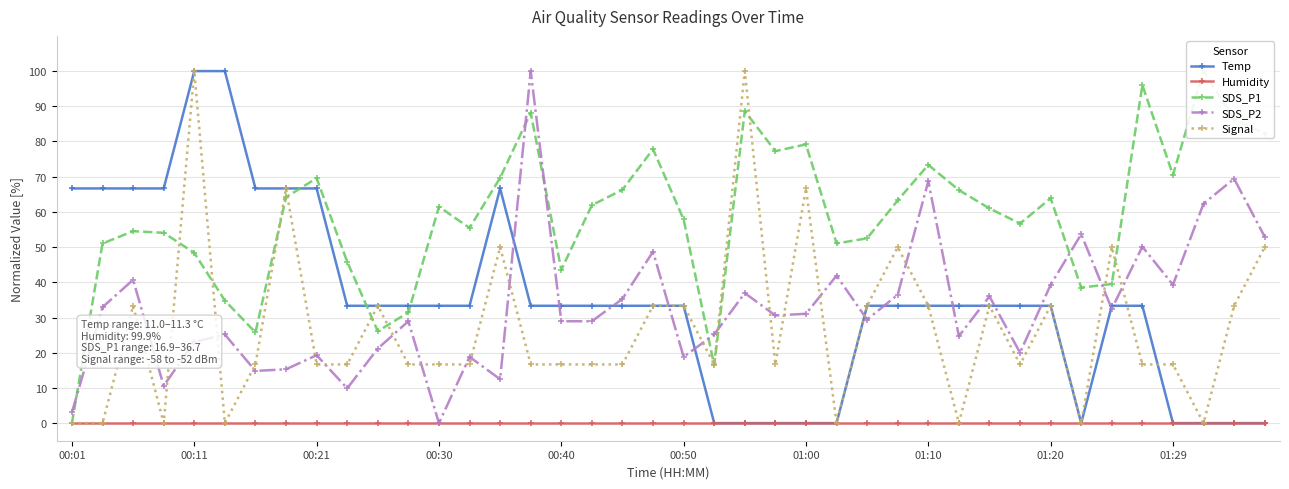

What is the highest value of the Signal series?

100.0